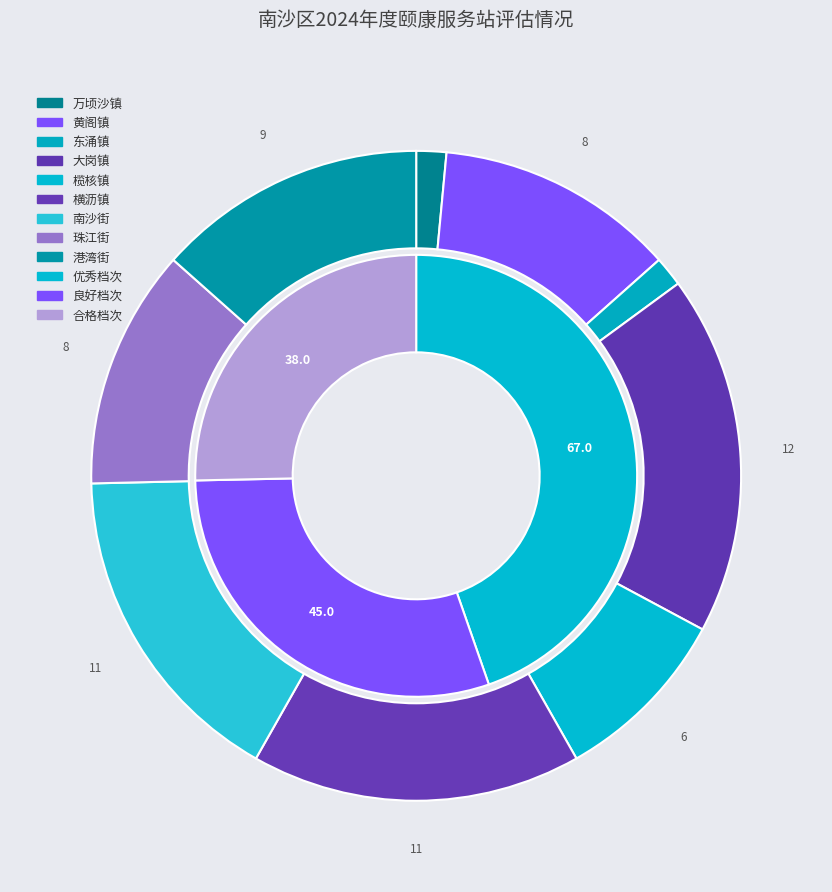

Does 大岗镇 represent more than half of the total?

No